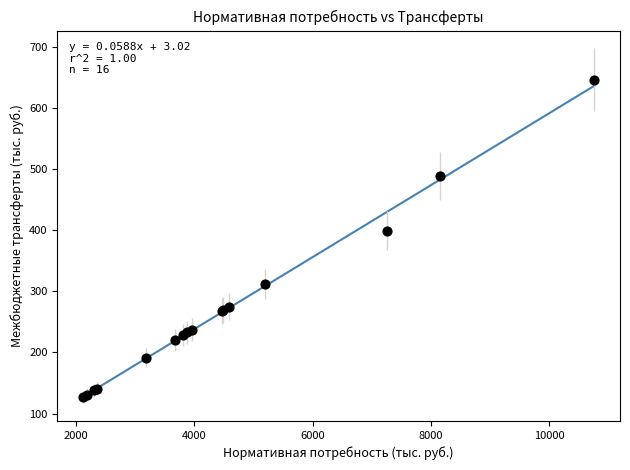

What Y value in the scatter plot is closest to 386?

399.1